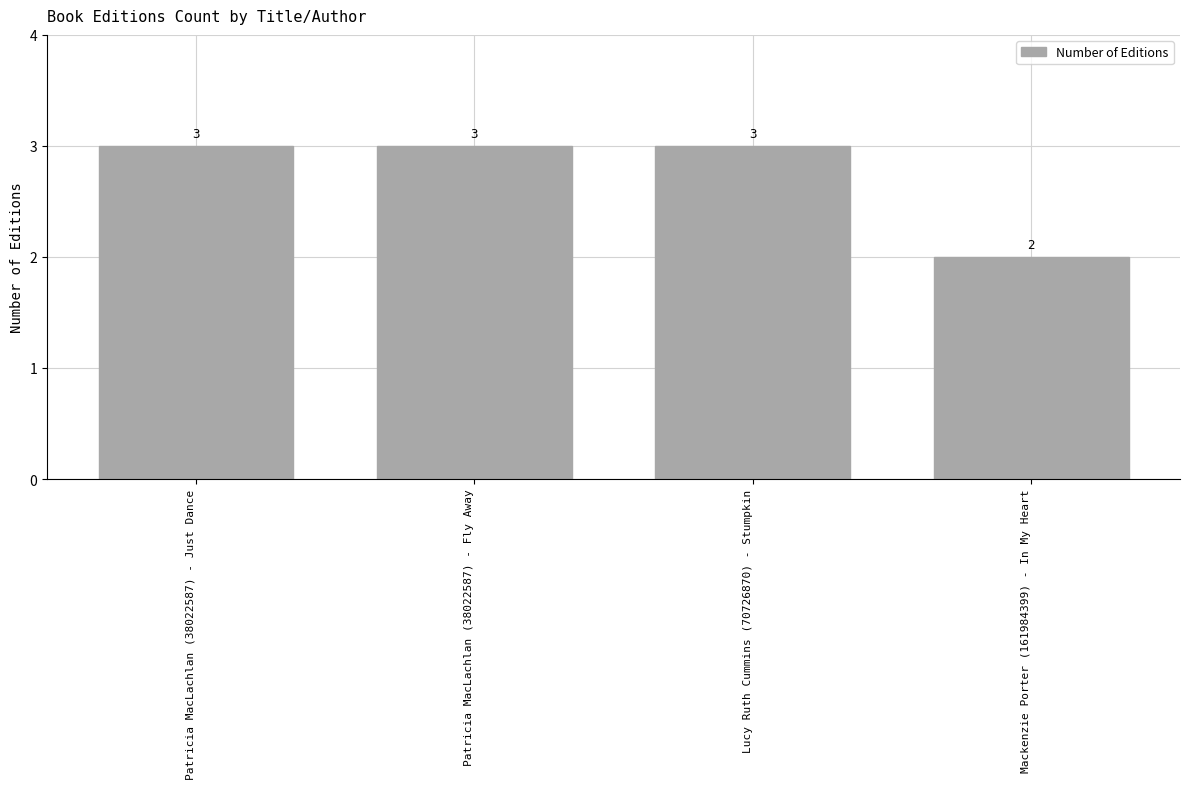

Are the bars horizontal?

No